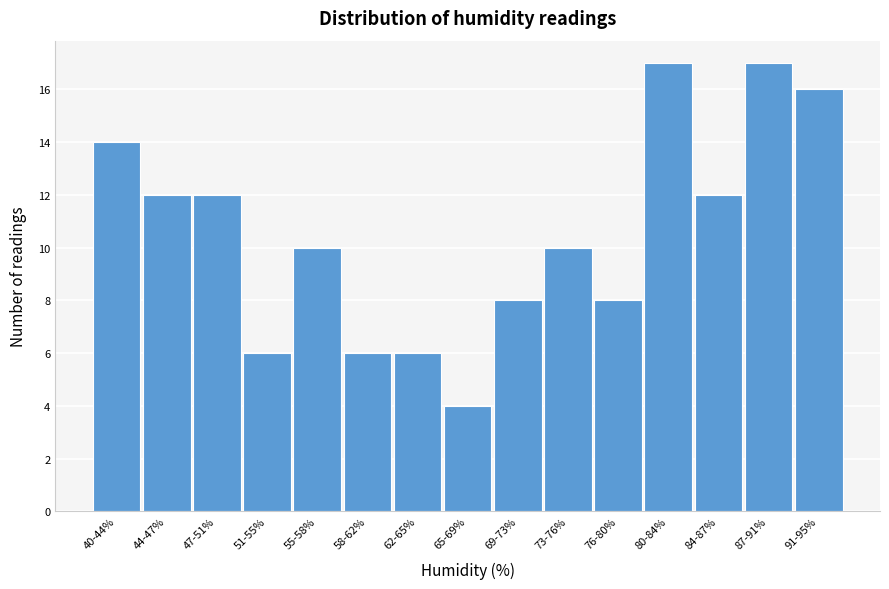

Reading left to right, what are all the values shown in this chart?

40-44%=14	44-47%=12	47-51%=12	51-55%=6	55-58%=10	58-62%=6	62-65%=6	65-69%=4	69-73%=8	73-76%=10	76-80%=8	80-84%=17	84-87%=12	87-91%=17	91-95%=16